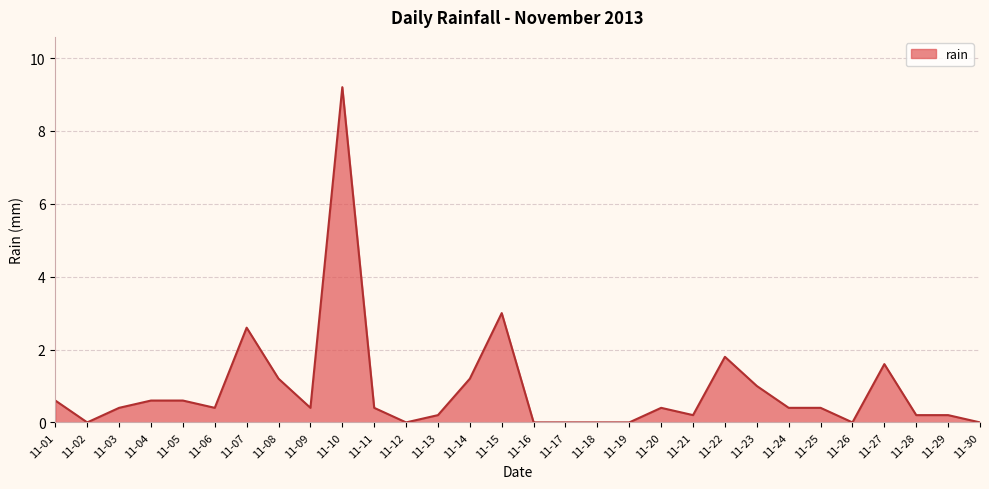

Count the number of data series in this chart.

1